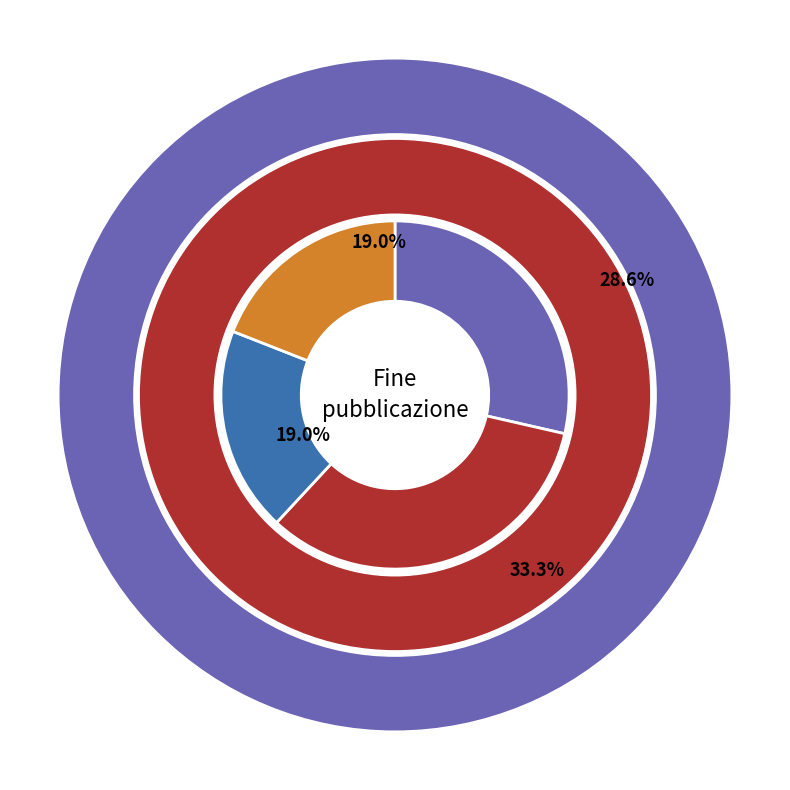

To the nearest percent, what percentage of the pie is 01/01/2027?

19%